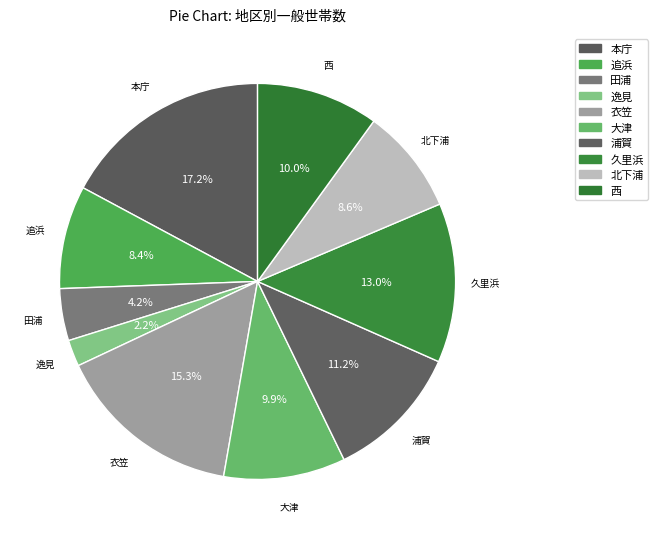

How many slices are in this pie chart?

10